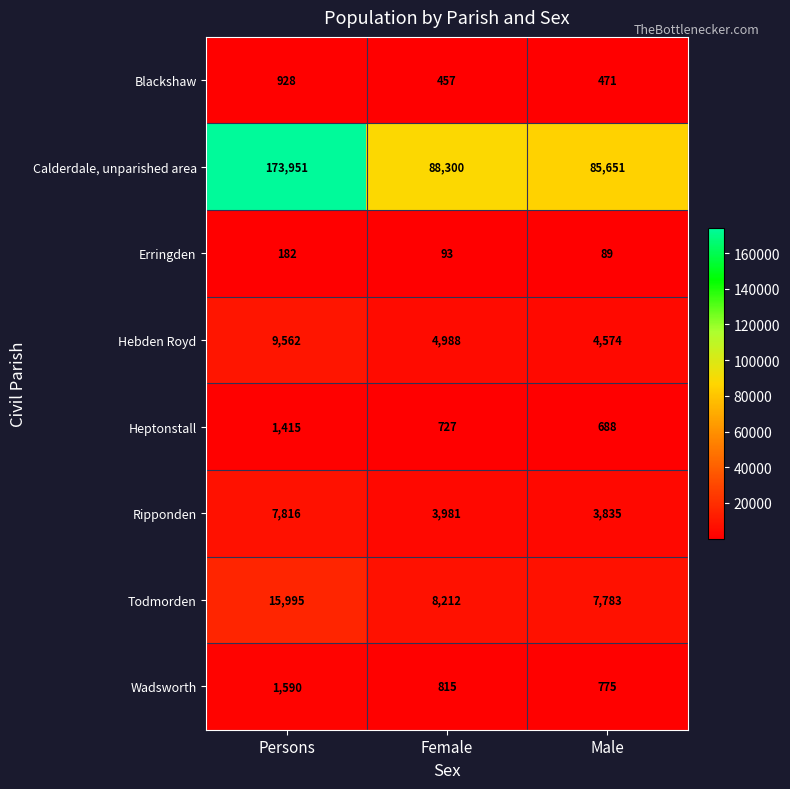

Which series changed the most between Persons and Female?

Calderdale, unparished area